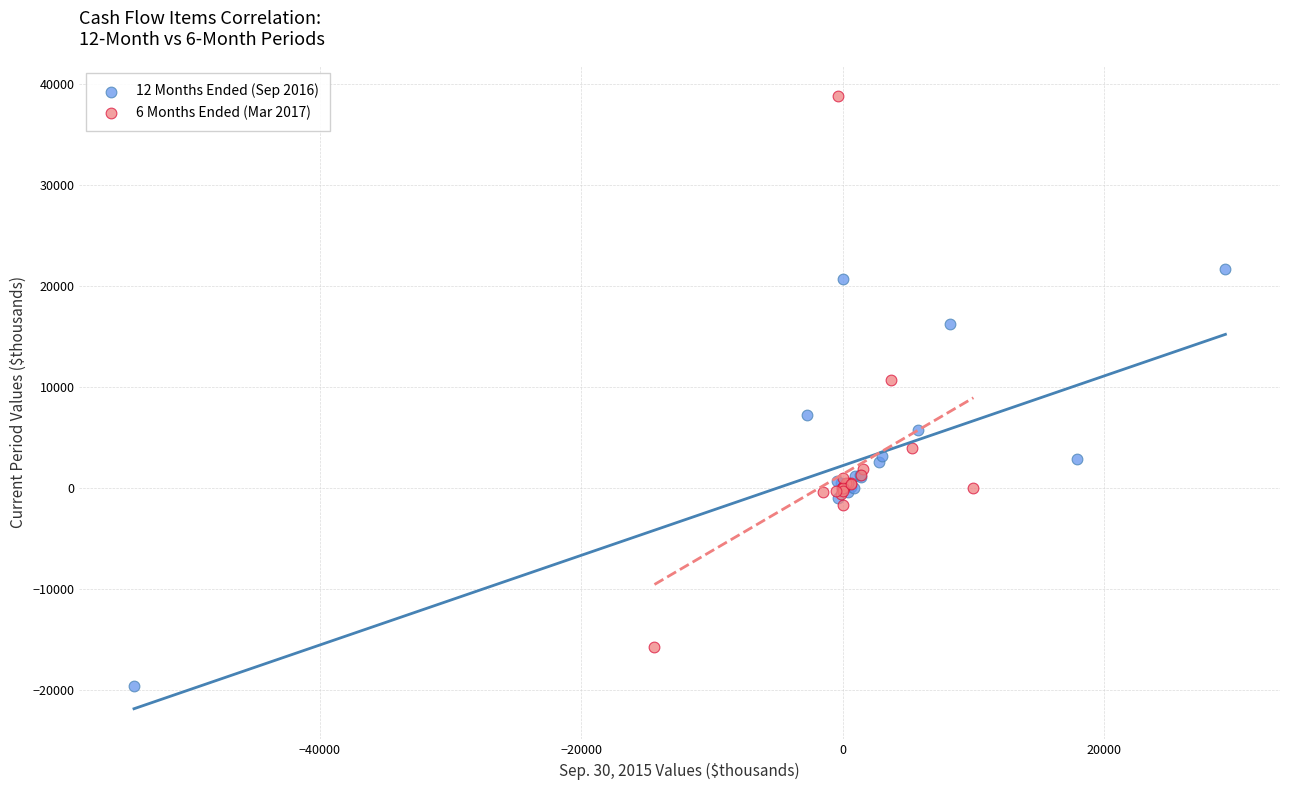

Which series contains the lowest Y value?

12 Months Ended (Sep 2016)